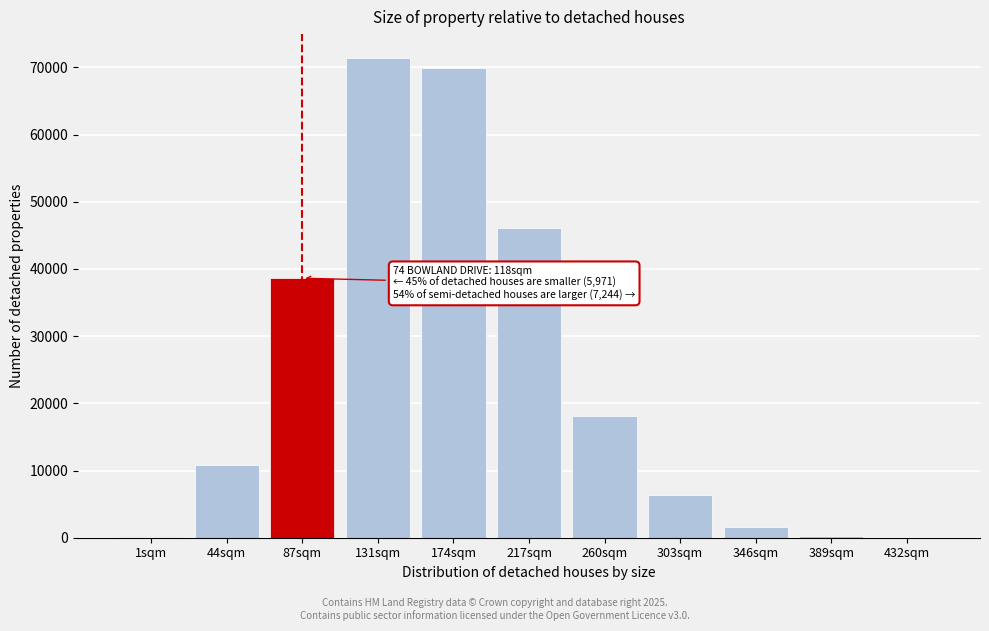

Is it true that the value at 44sqm is 3521?

False